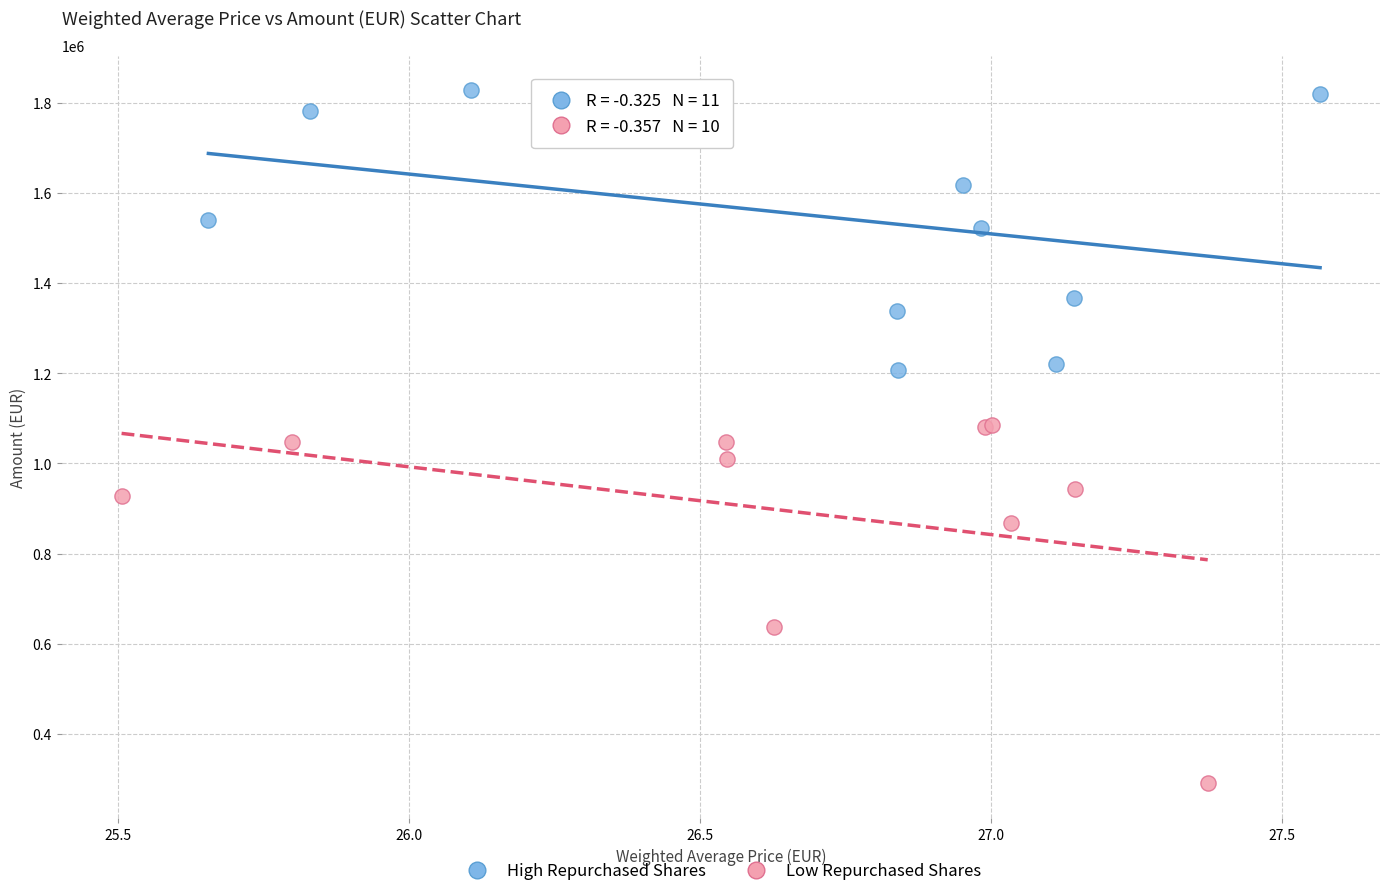

Which series has the largest Y range (max minus min)?

Low Repurchased Shares